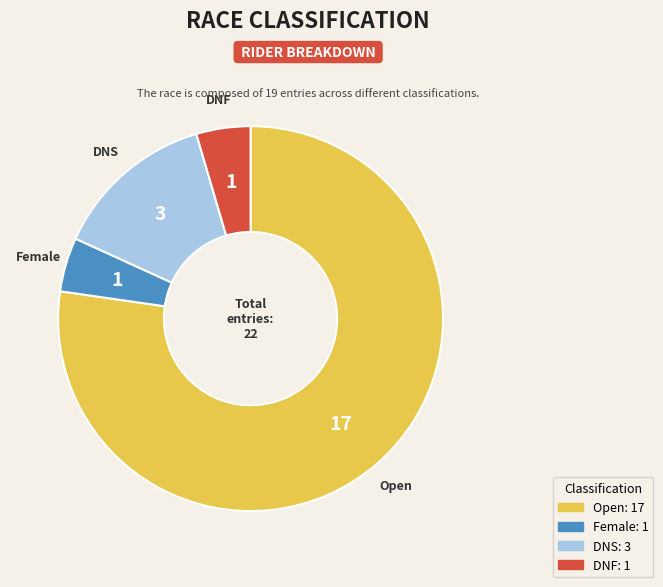

Which category has the biggest portion of the pie?

Open